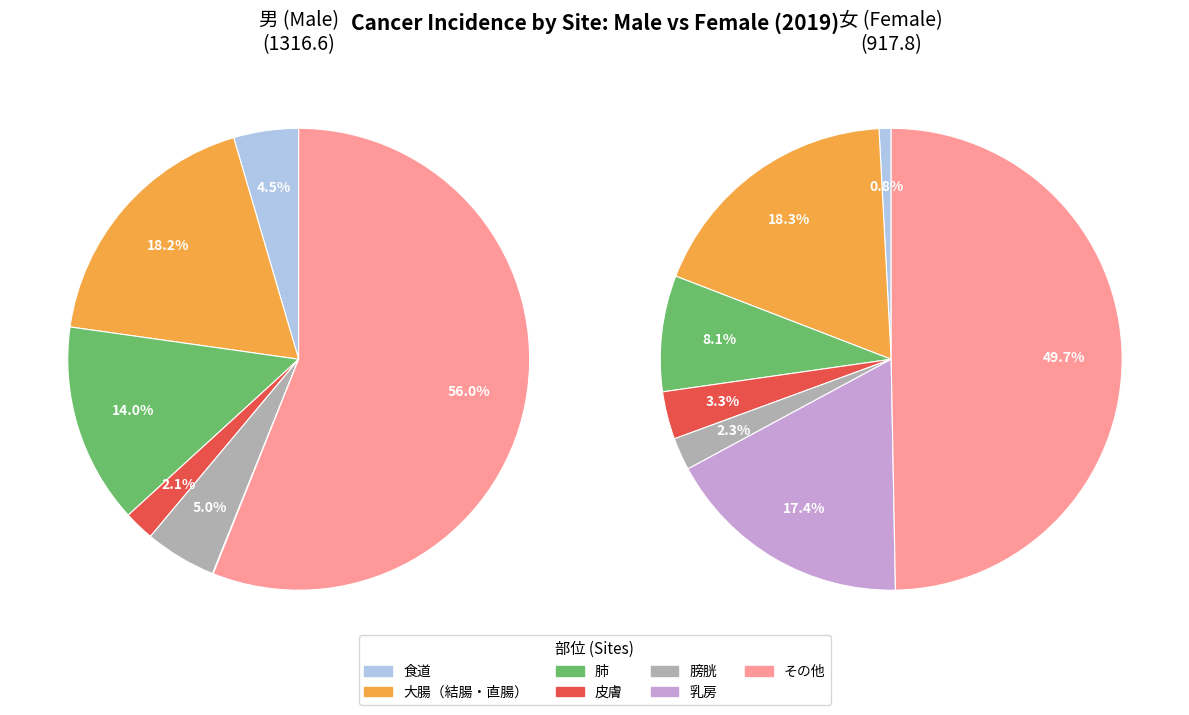

The 食道 slice represents 1% of the pie. True or false?

False